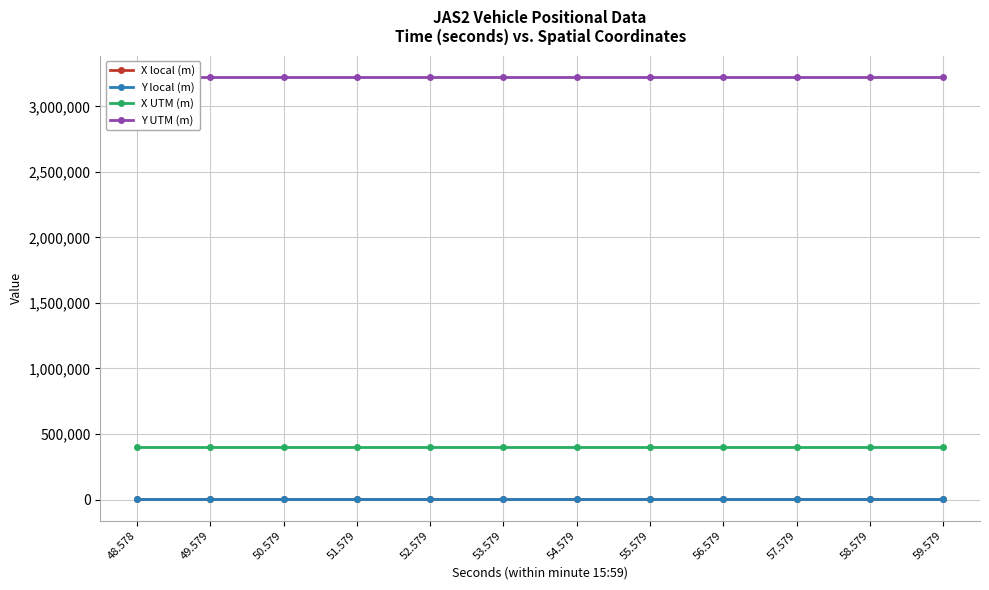

List the series in order of their peak value, lowest first.

Y local (m), X local (m), X UTM (m), Y UTM (m)